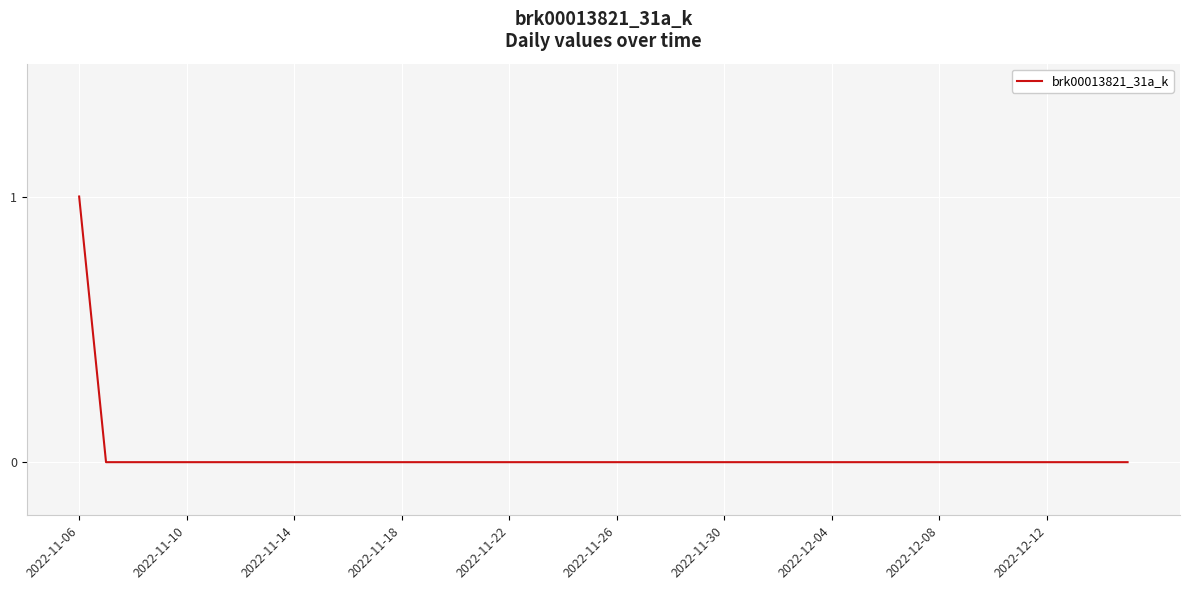

What is the maximum value shown in the chart?

1